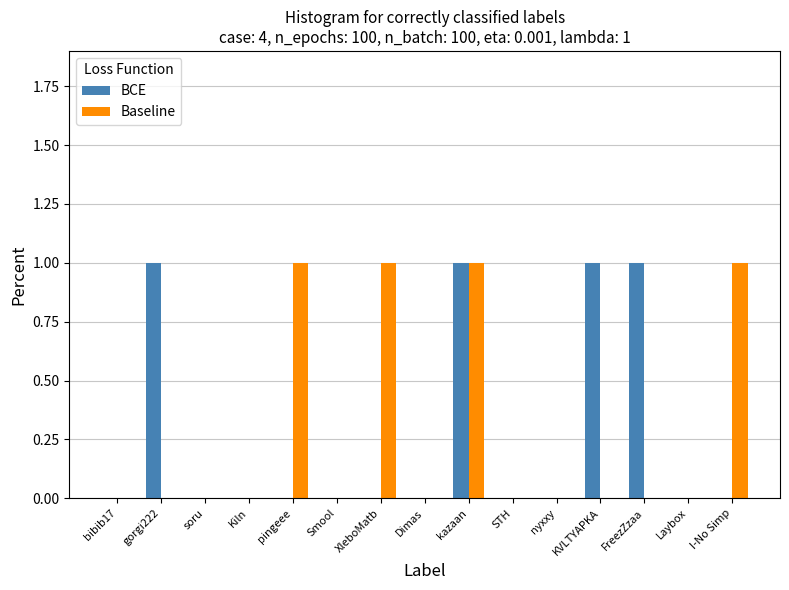

What is the sum of all Baseline values?

4